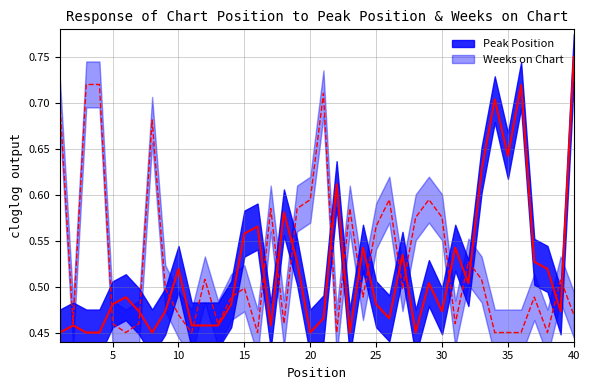

At which label does Weeks on Chart reach its minimum?

6